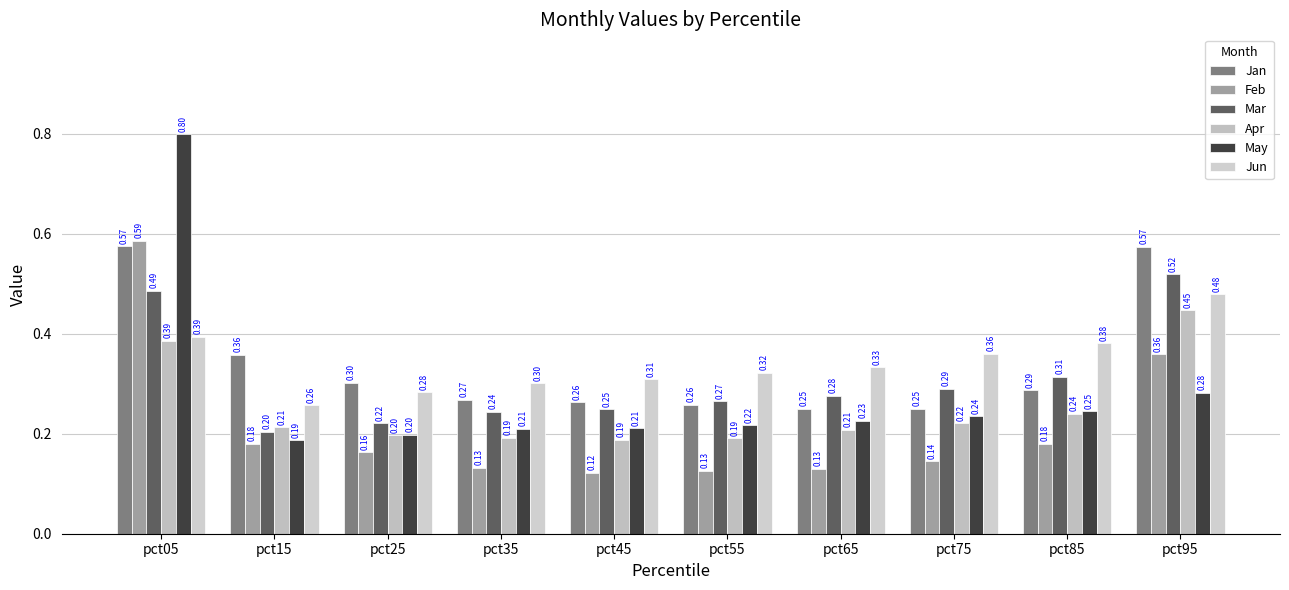

Which series has the largest total across all categories?

Jun